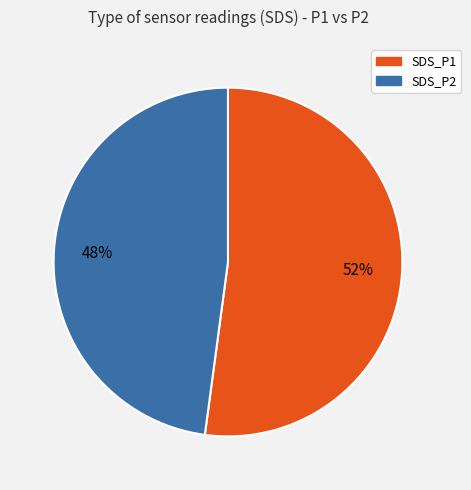

What is the majority slice?

SDS_P1